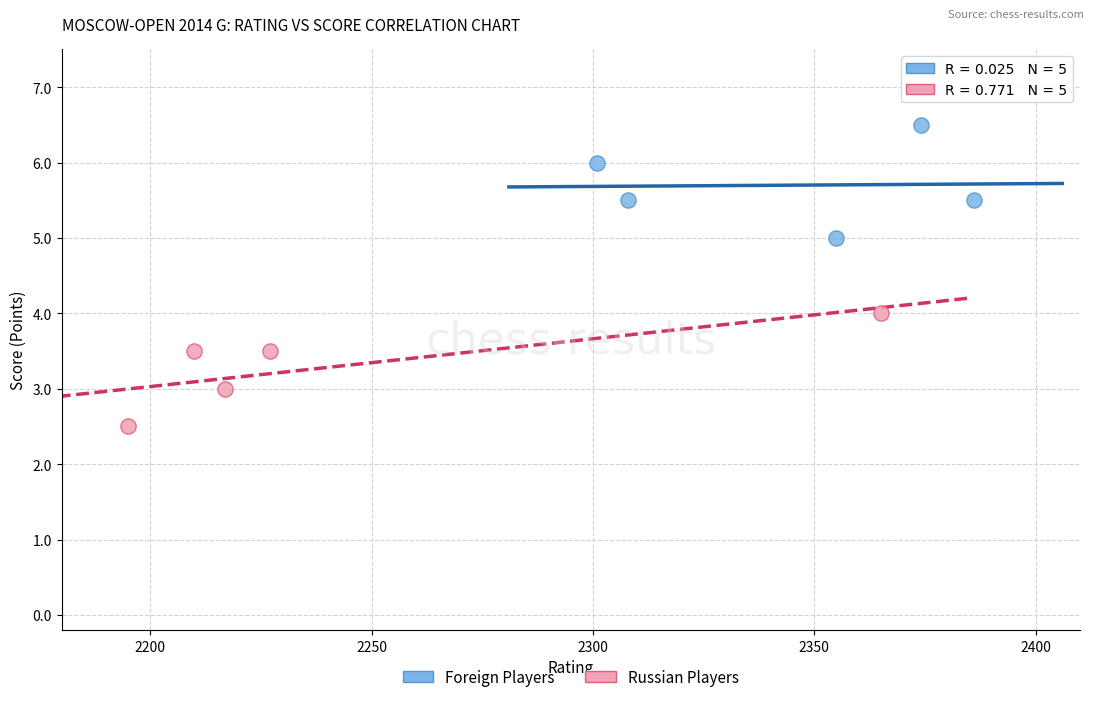

Which series contains the highest Y value?

Foreign Players